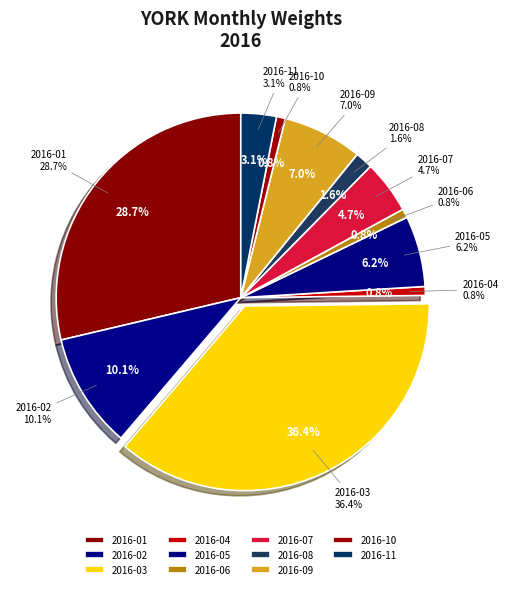

What is the largest slice in the pie chart?

2016-03